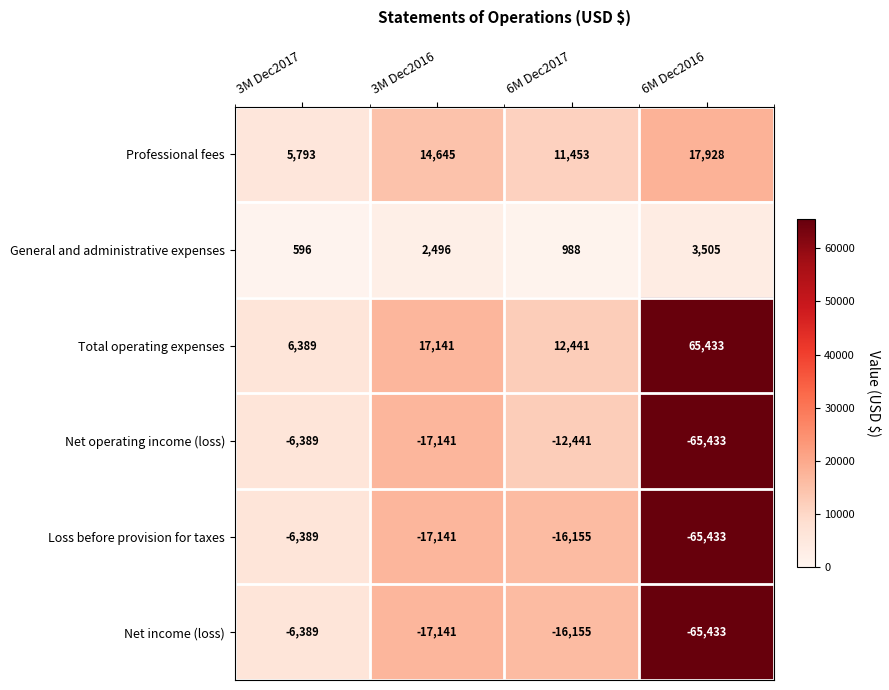

What is the difference between the second highest and second lowest values in the Total operating expenses series?

4700